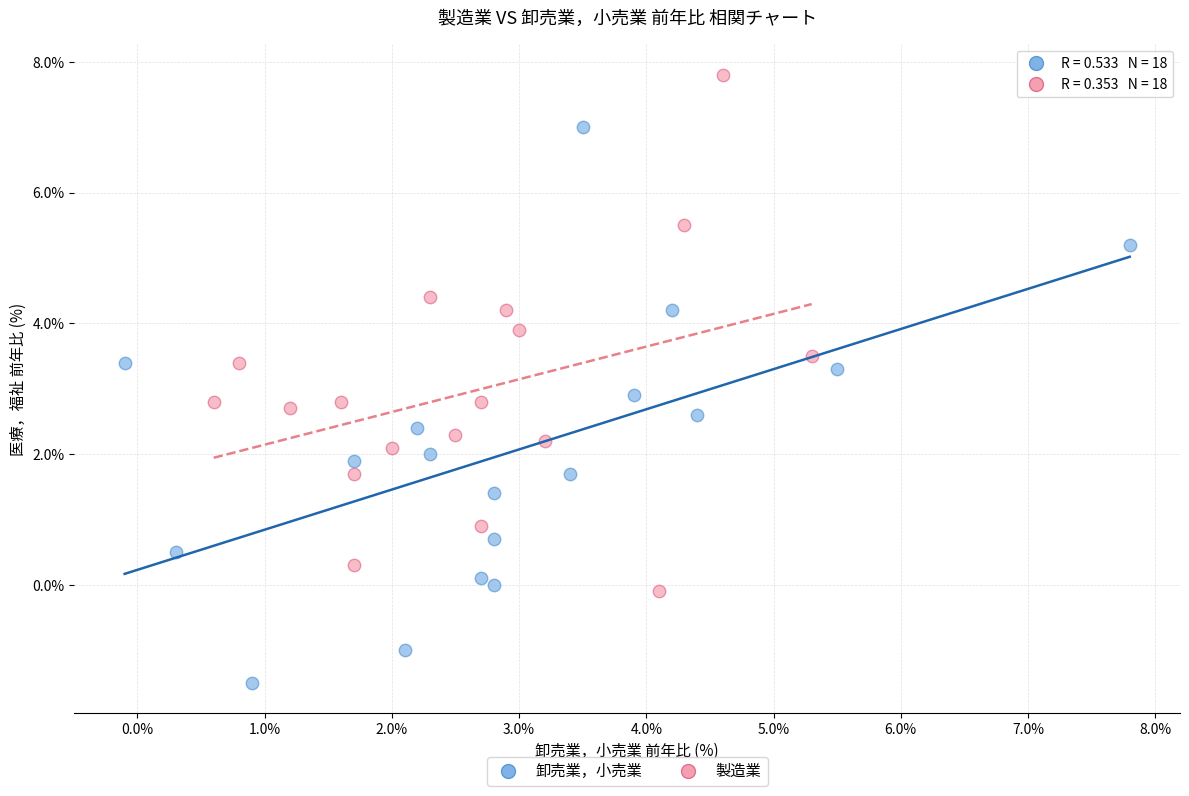

Which series reaches the minimum Y coordinate?

卸売業，小売業